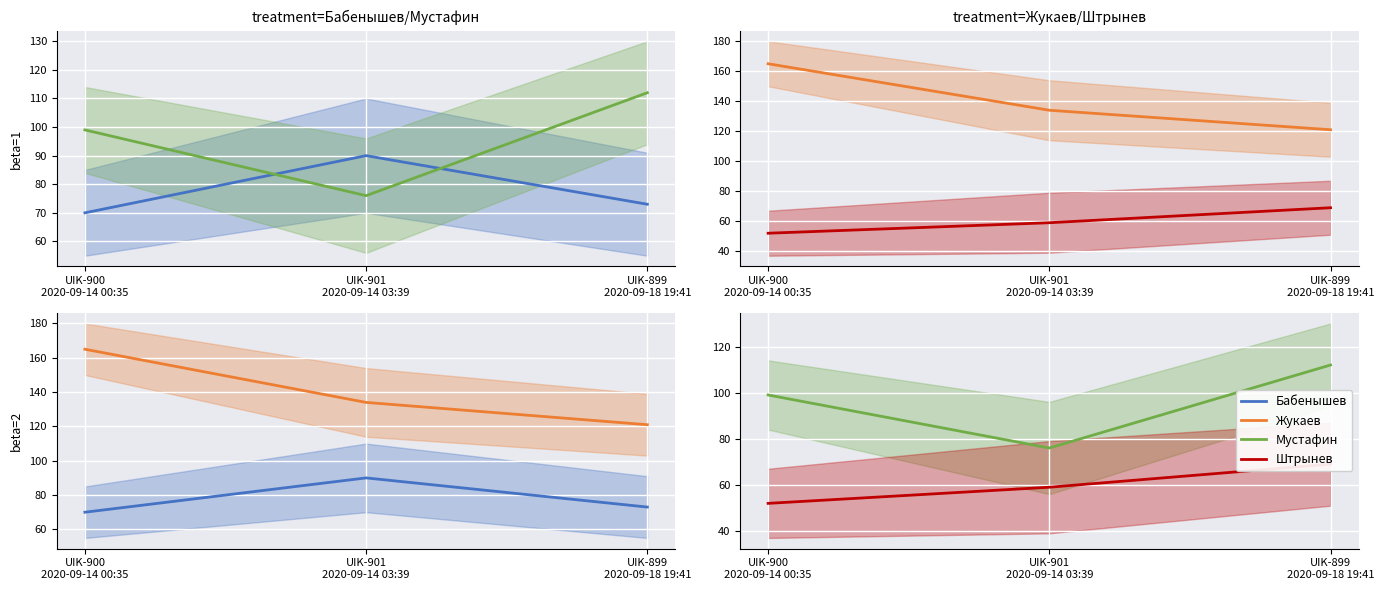

Reading right to left, list all the values displayed in this chart.

Бабенышев: 73	90	70
Мустафин: 112	76	99
Жукаев: 121	134	165
Штрынев: 69	59	52